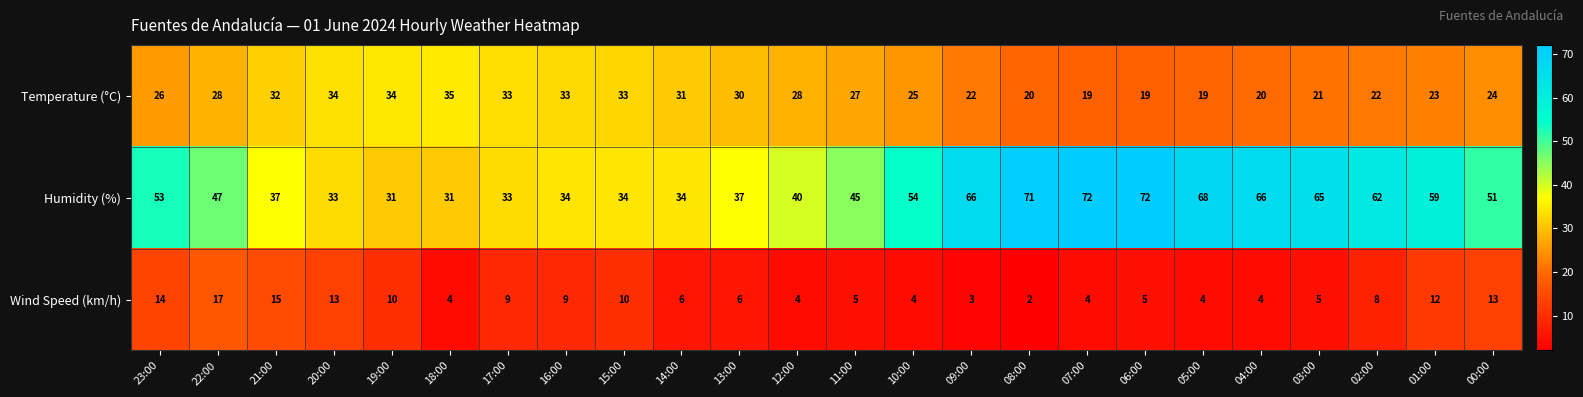

Where does the Humidity (%) series first go above 51?

23:00